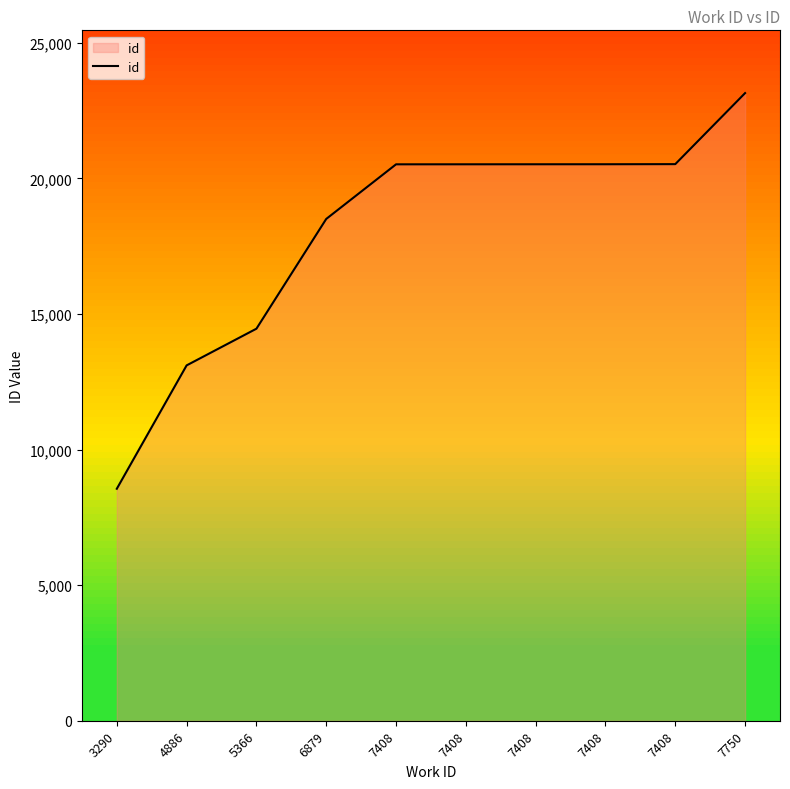

How many lines are shown in the chart?

1